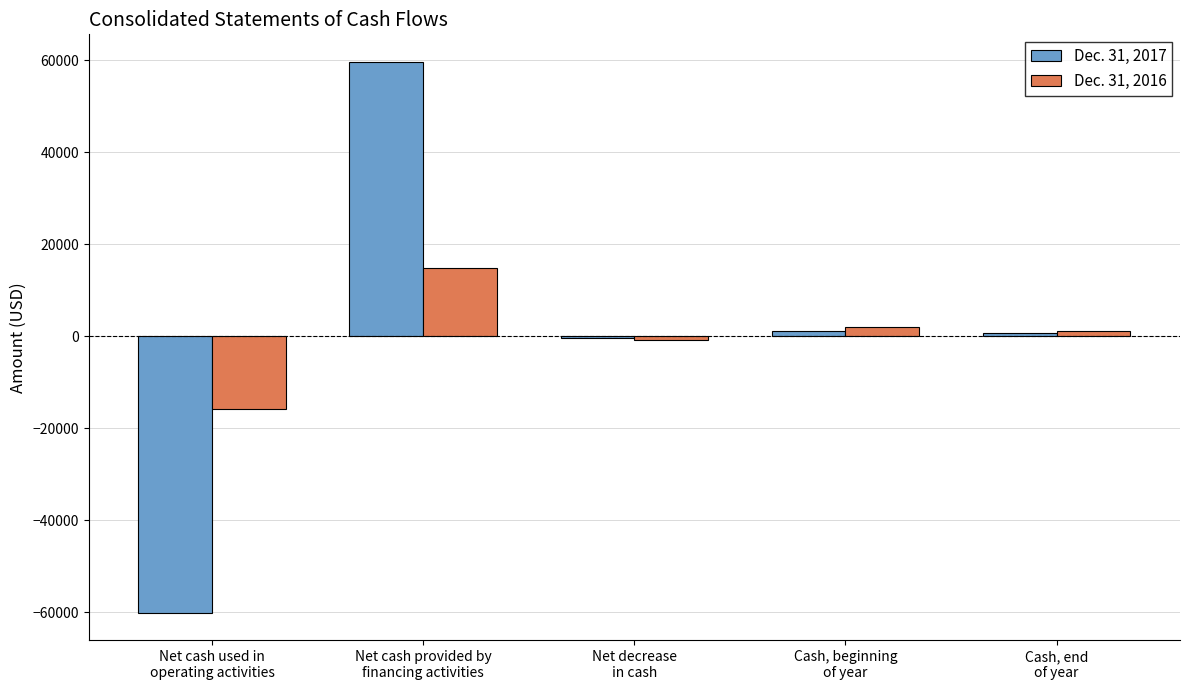

What is the spread (max minus min) of values at Cash, end
of year?

415